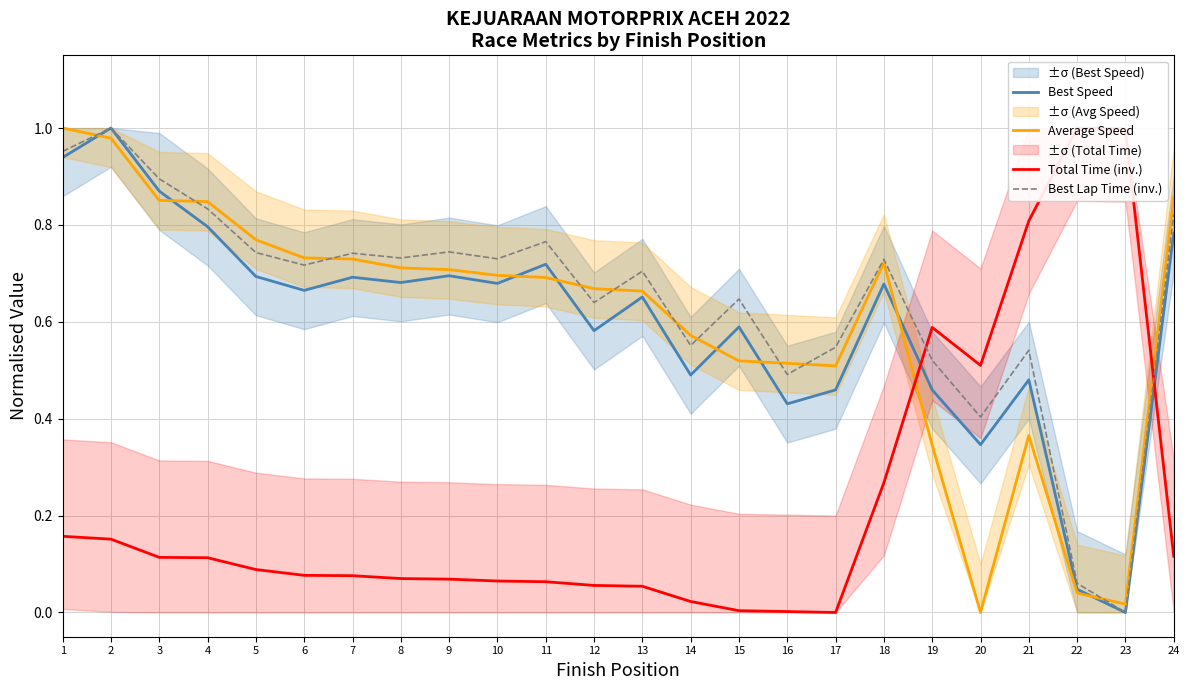

True or false: Best Speed has a value of 1.4 at 3.

False